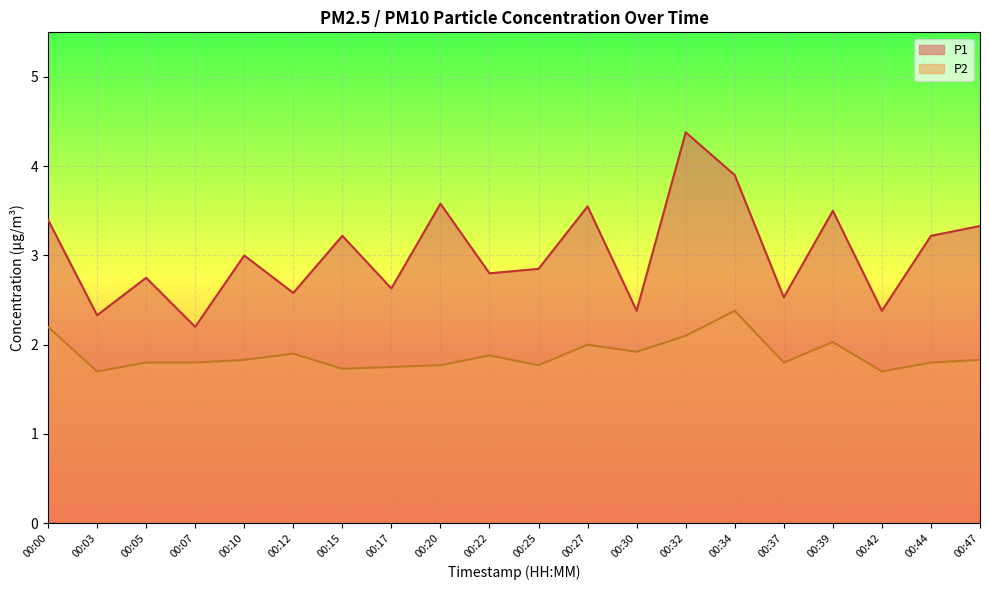

List the series in order of their overall mean, highest first.

P1, P2